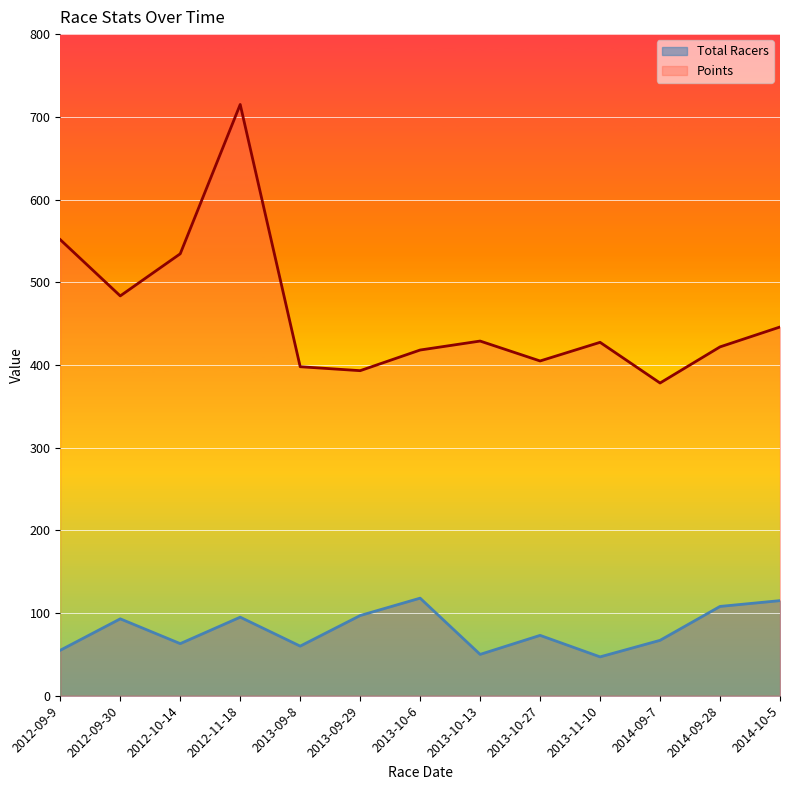

Reading left to right, transcribe all the data shown in this chart.

Total Racers: 2012-09-9=55.0	2012-09-30=93.0	2012-10-14=63.0	2012-11-18=95.0	2013-09-8=60.0	2013-09-29=97.0	2013-10-6=118.0	2013-10-13=50.0	2013-10-27=73.0	2013-11-10=47.0	2014-09-7=67.0	2014-09-28=108.0	2014-10-5=115.0
Points: 2012-09-9=551.4	2012-09-30=483.5	2012-10-14=534.4	2012-11-18=714.9	2013-09-8=397.8	2013-09-29=393.1	2013-10-6=418.0	2013-10-13=428.9	2013-10-27=404.8	2013-11-10=427.3	2014-09-7=378.1	2014-09-28=421.8	2014-10-5=445.9